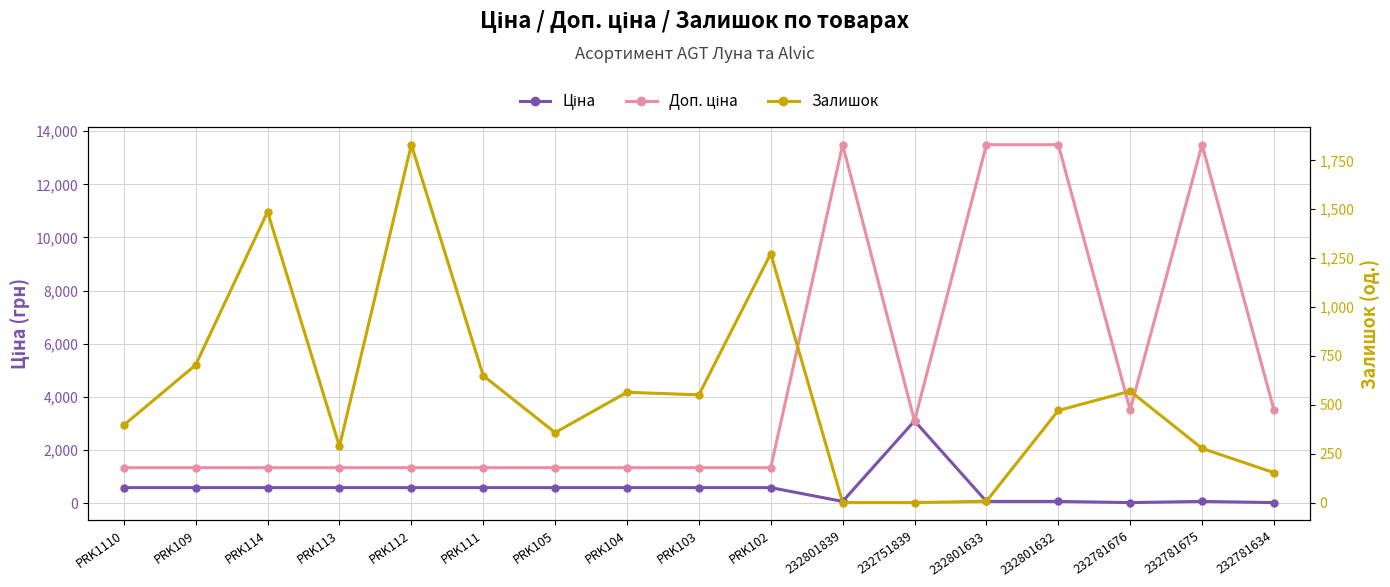

Which series ends up on top after the final intersection of Доп. ціна and Ціна?

Доп. ціна